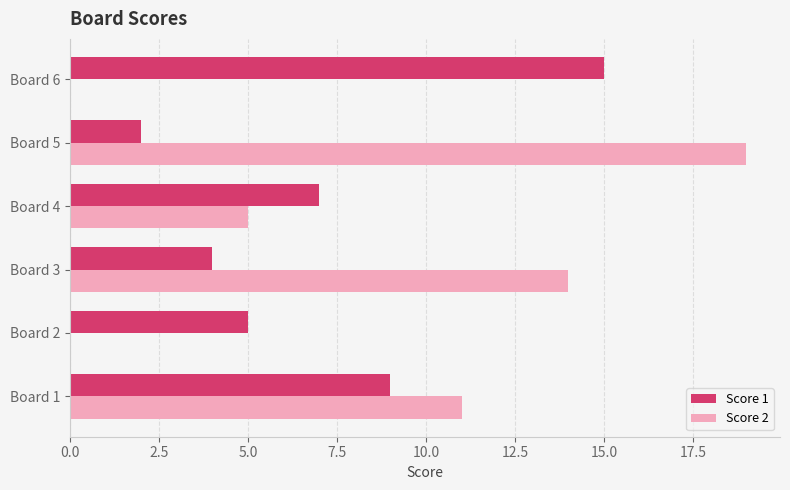

Between Board 4 and Board 6, which series saw the biggest shift?

Score 1